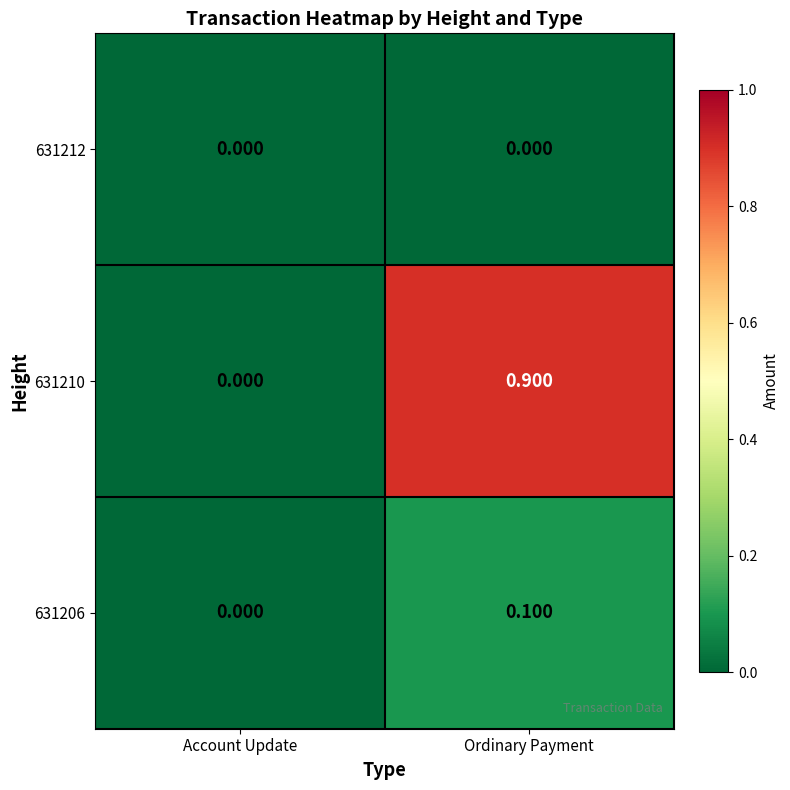

Where is 631210 nearest to the value 0?

Account Update